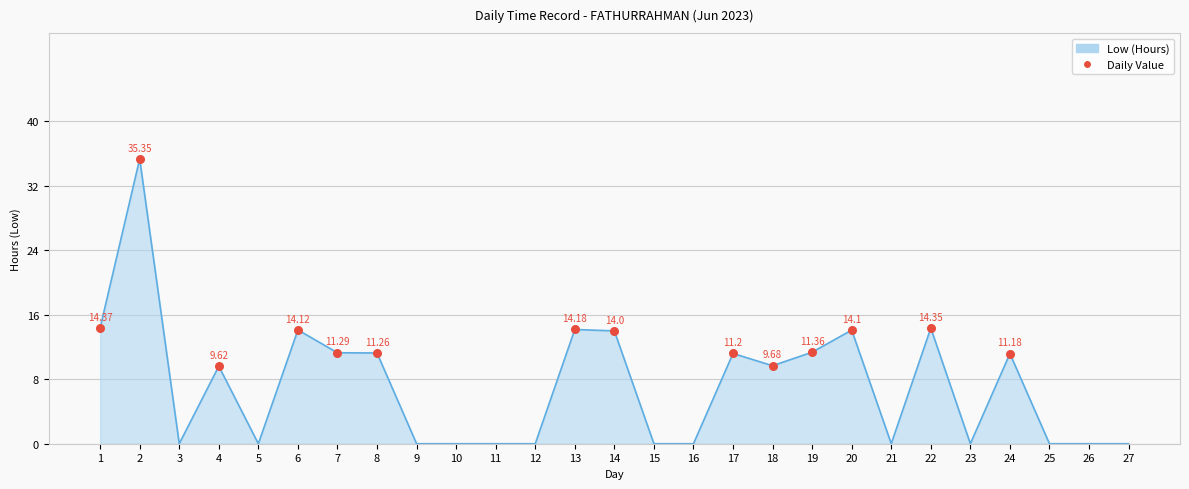

Which has a higher value, 4 or 14?

14